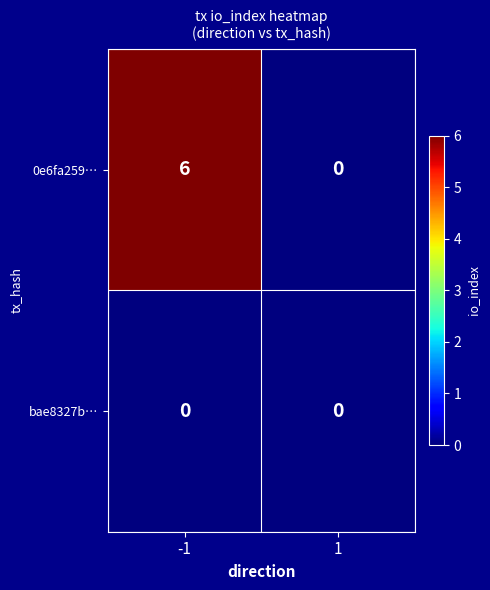

What is the greatest value displayed?

6